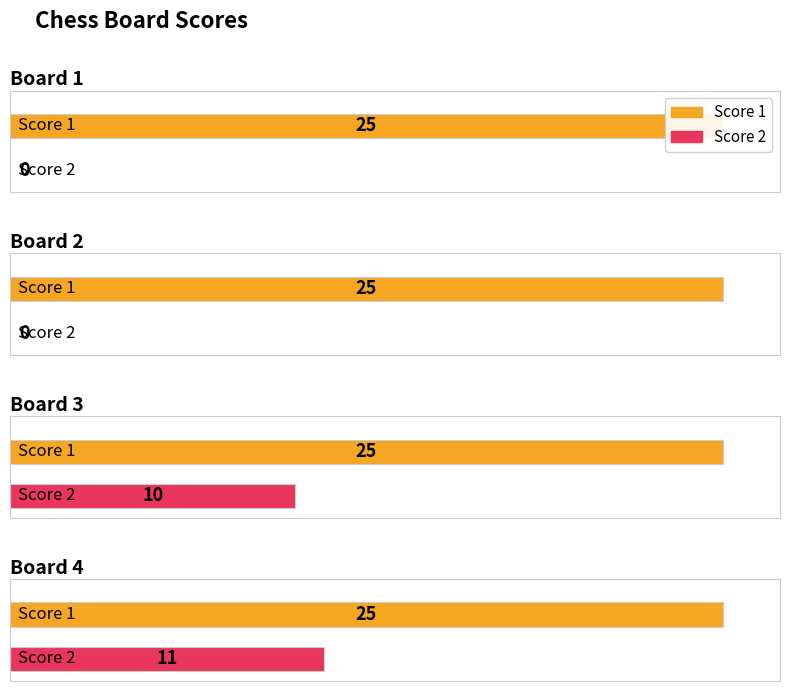

What is the difference between the second highest and minimum values in the Score 2 series?

10